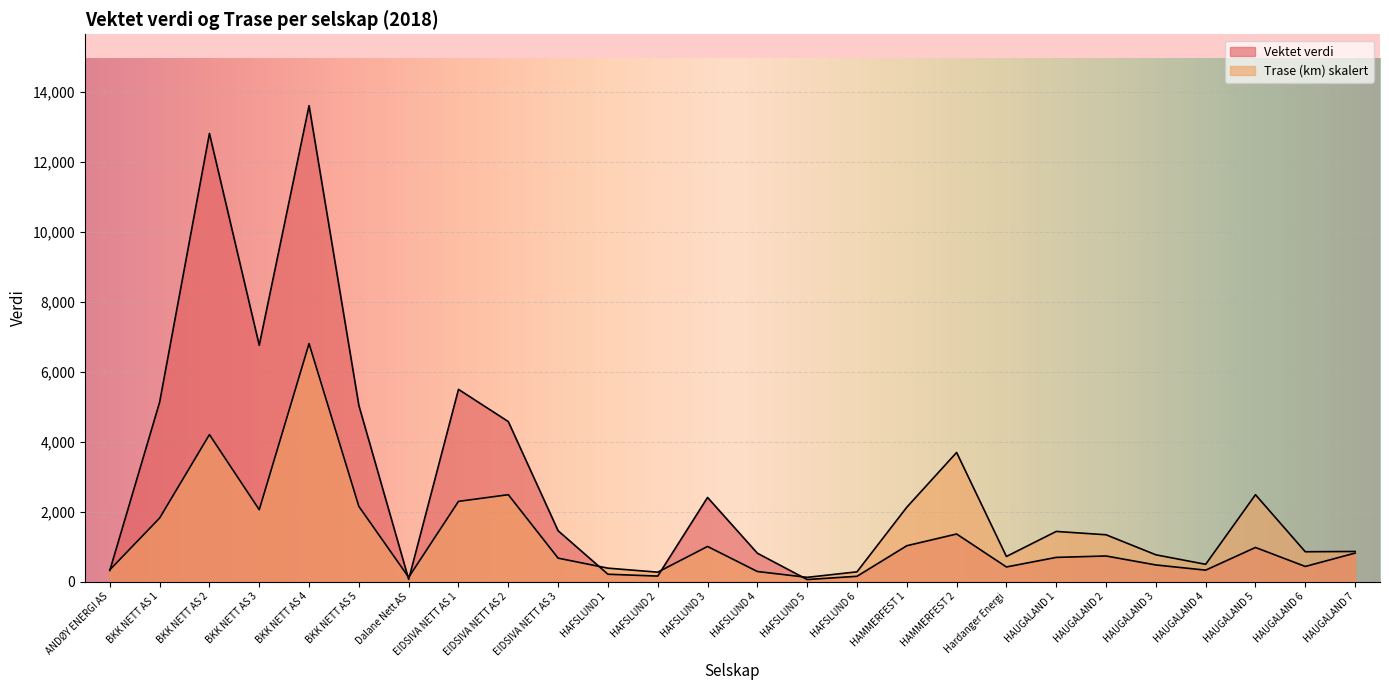

What is the label of the 5th point from the left?

BKK NETT AS 4